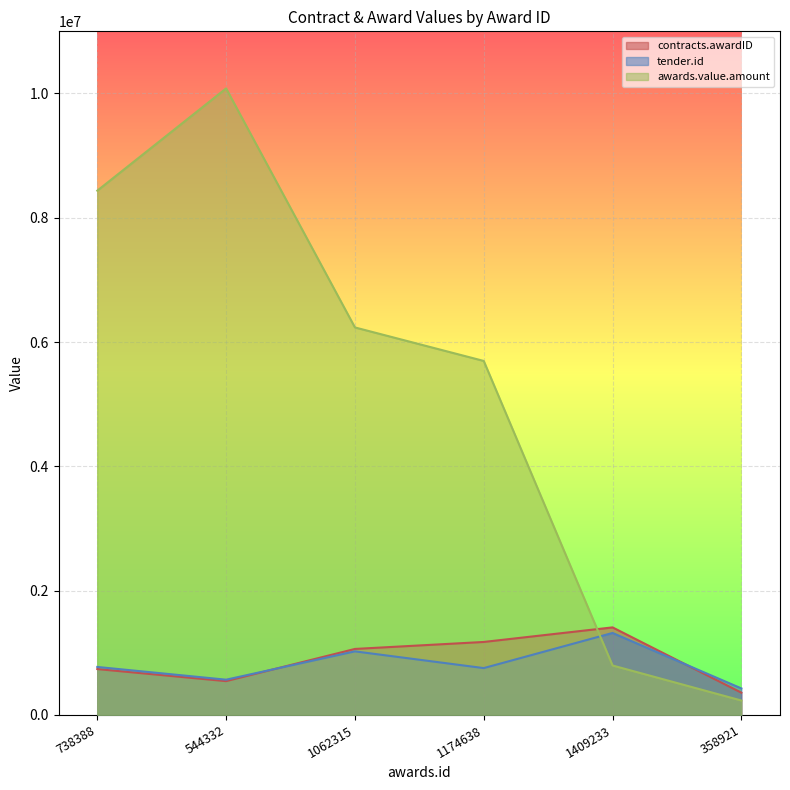

Is it true that contracts.awardID equals 379909 at 738388?

False